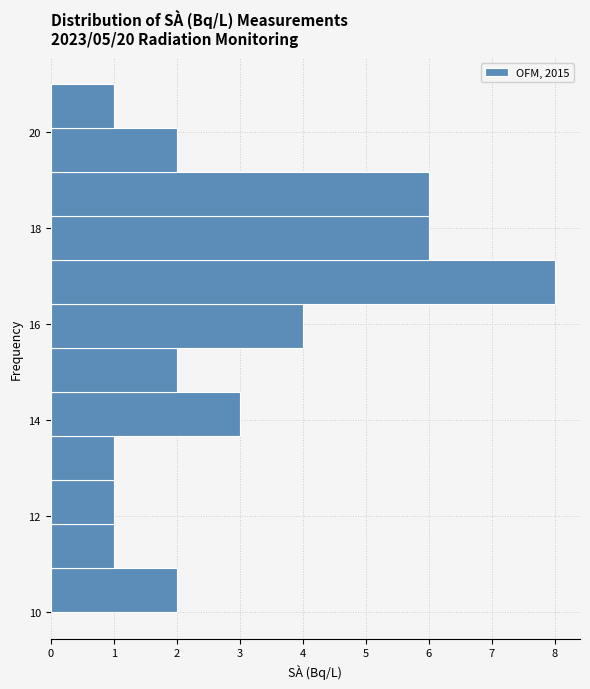

Over which range of the y-axis is the bar longest?

16.4 to 17.4